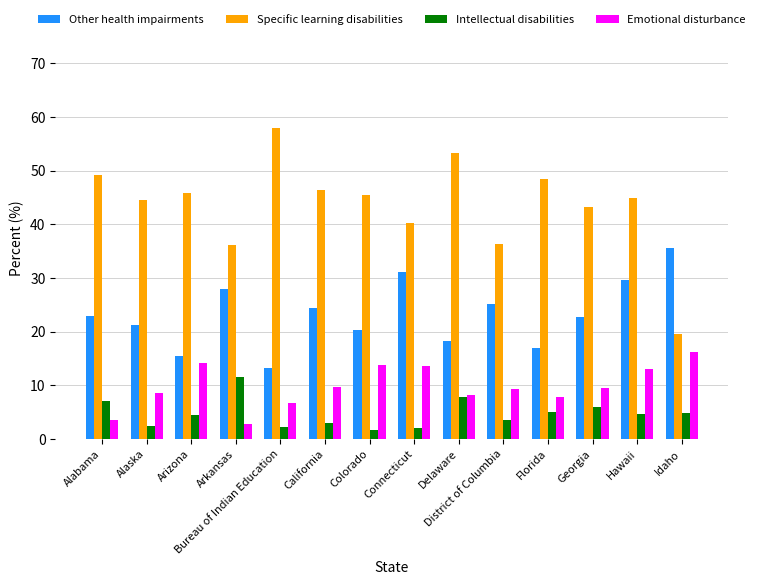

Which series has the widest spread of values?

Specific learning disabilities